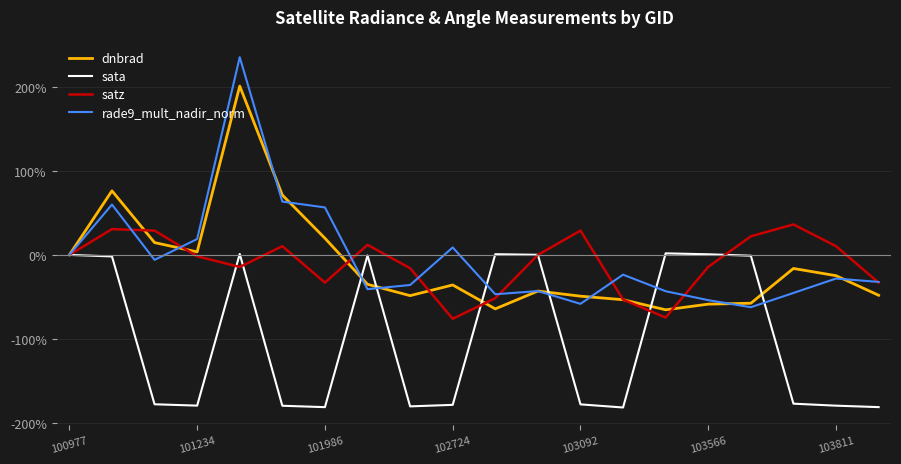

What is the average value of the sata series?

-98.6